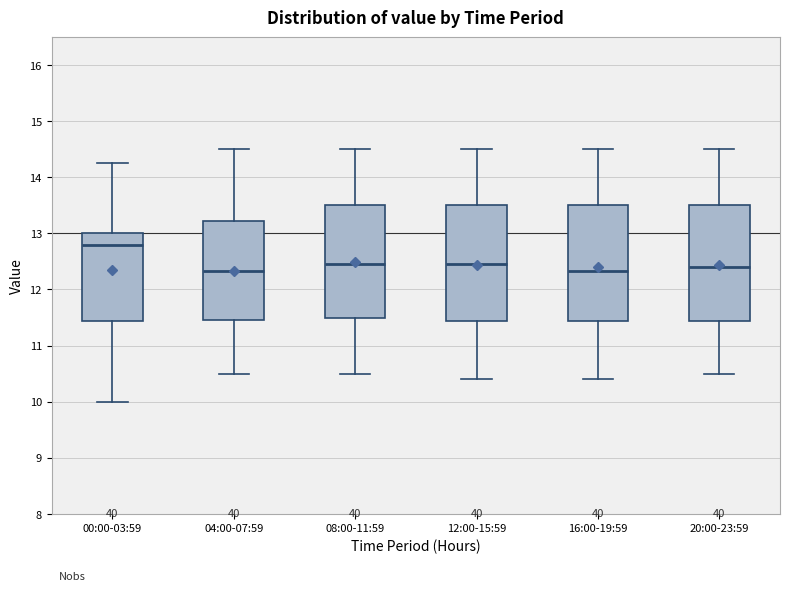

Which box's median line is the highest?

00:00-03:59